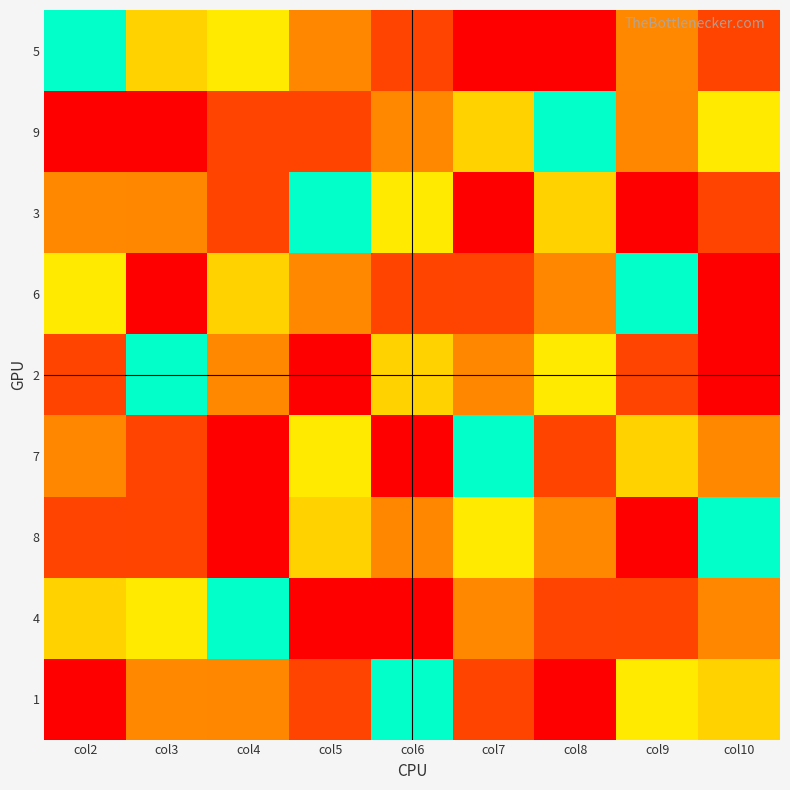

What is the difference between the highest and lowest values at col3?

8